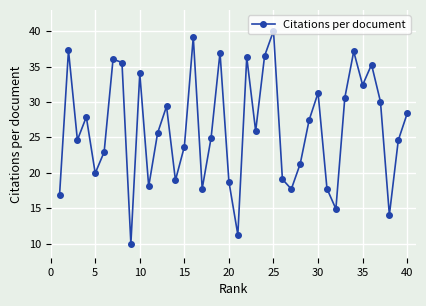

How many interior local peaks (higher than both neighbors) does the data have?

12